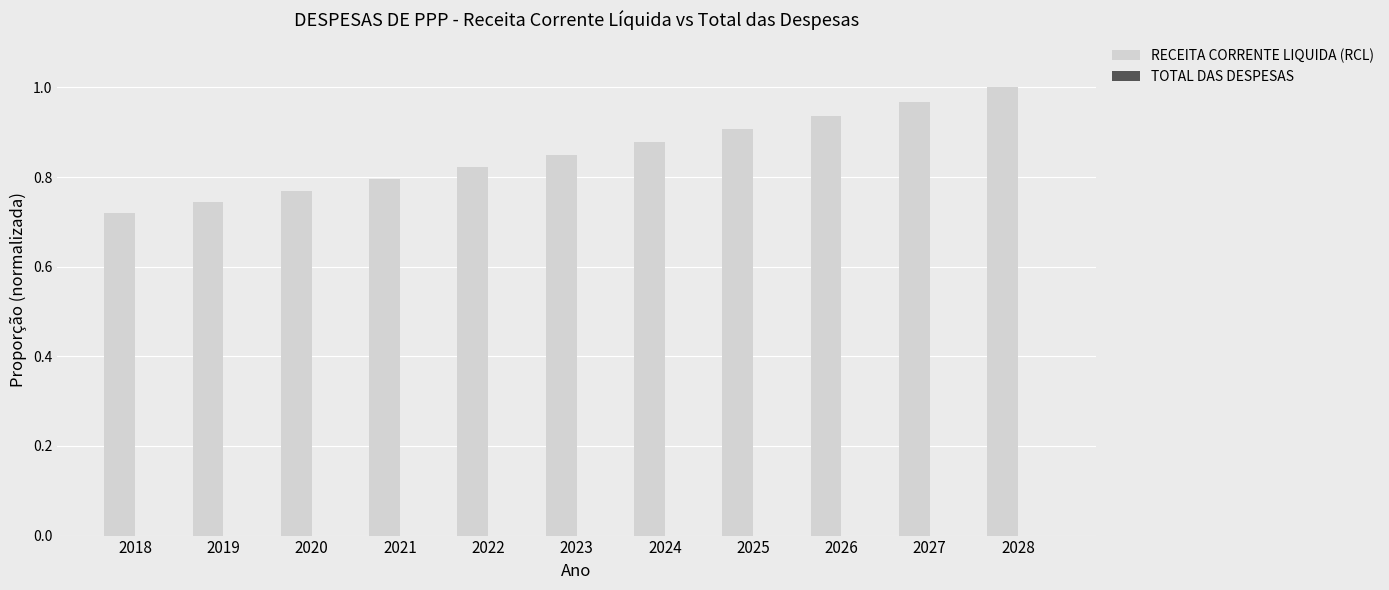

Is it true that the value at 2024 is 0.5?

False